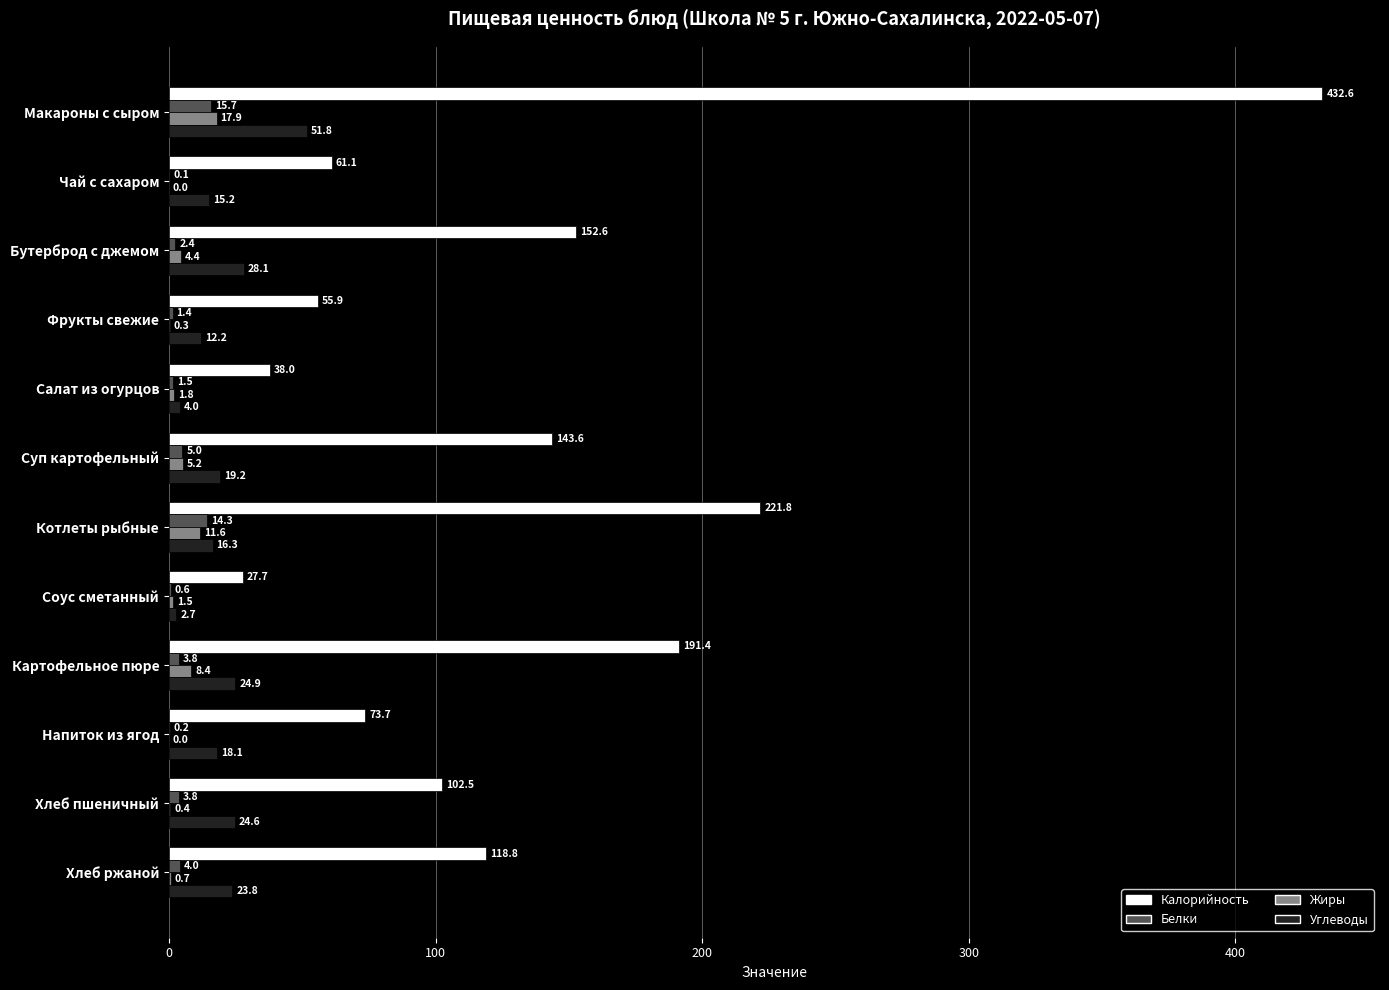

What is the sum of all Жиры values?

52.2